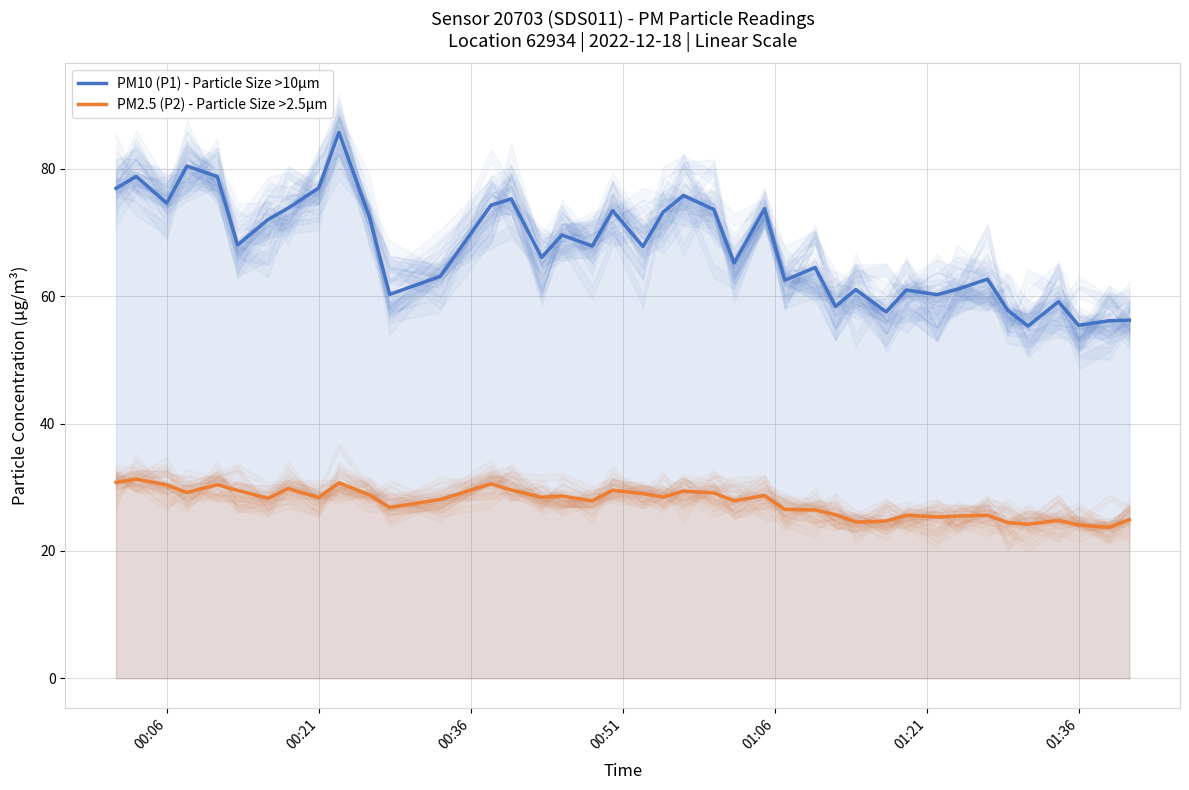

True or false: PM2.5 (P2) - Particle Size >2.5µm and PM10 (P1) - Particle Size >10µm cross at least once.

False